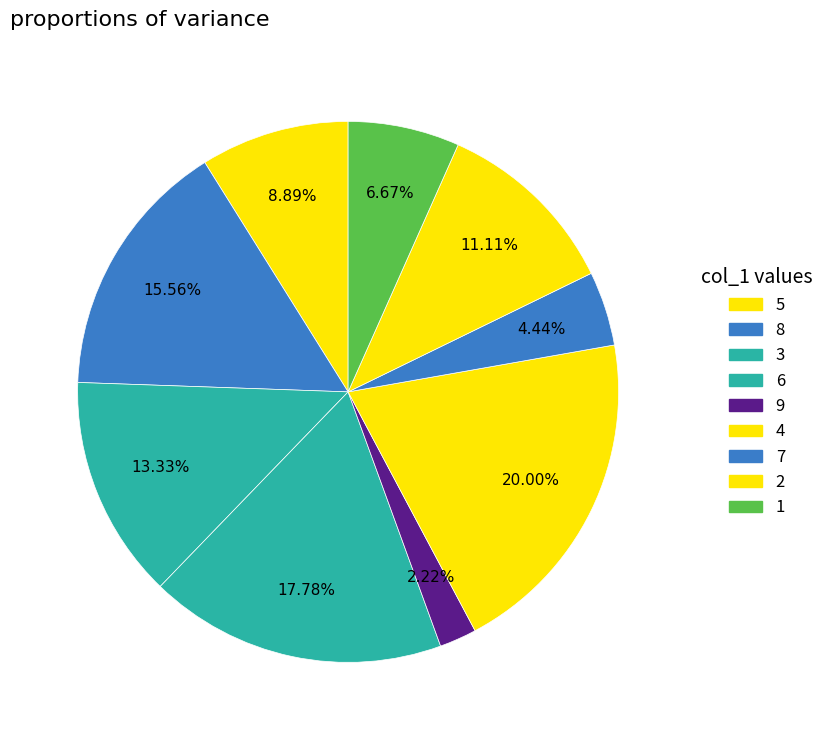

Rank the categories by value from lowest to highest.

9, 7, 1, 5, 2, 3, 8, 6, 4